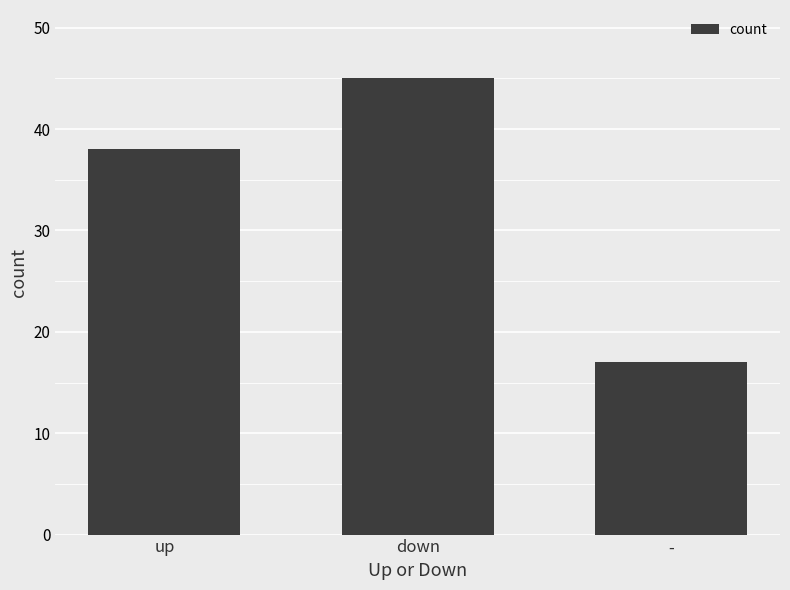

What is the difference between the maximum and minimum values?

28